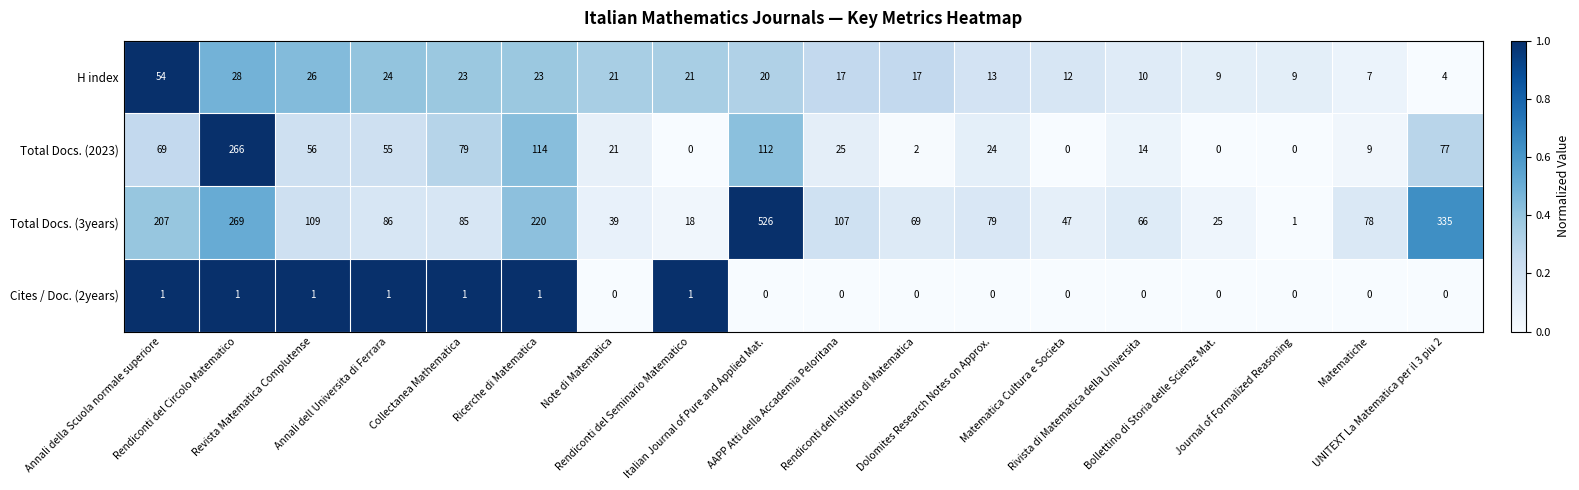

Which series has the largest total across all categories?

Total Docs. (3years)